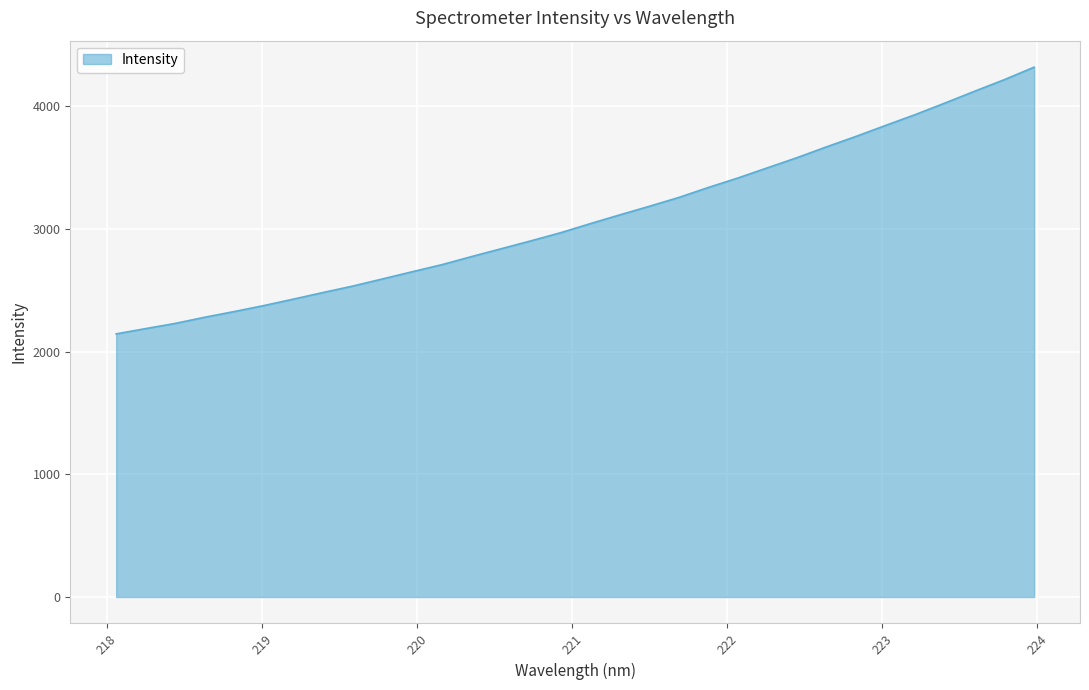

What is the minimum value shown in the chart?

2145.5